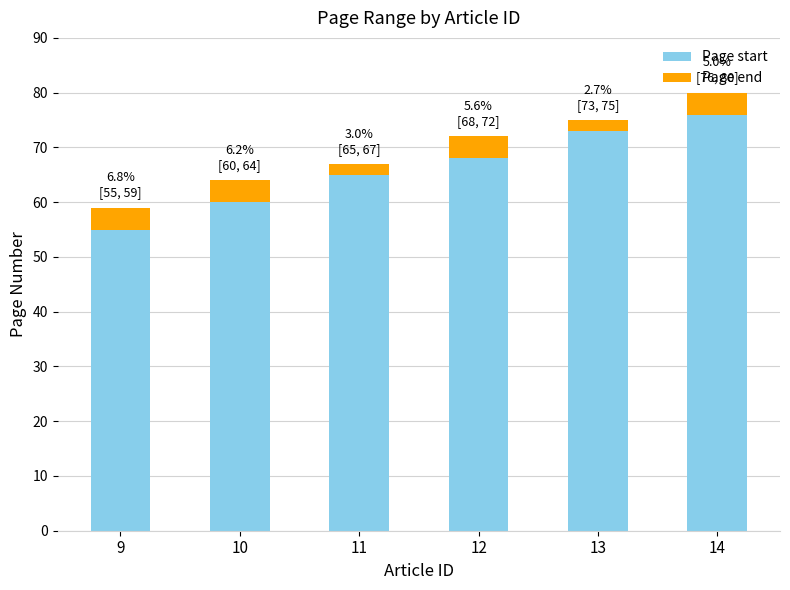

What is the value of the Page start bar at the 2nd from the left?

60